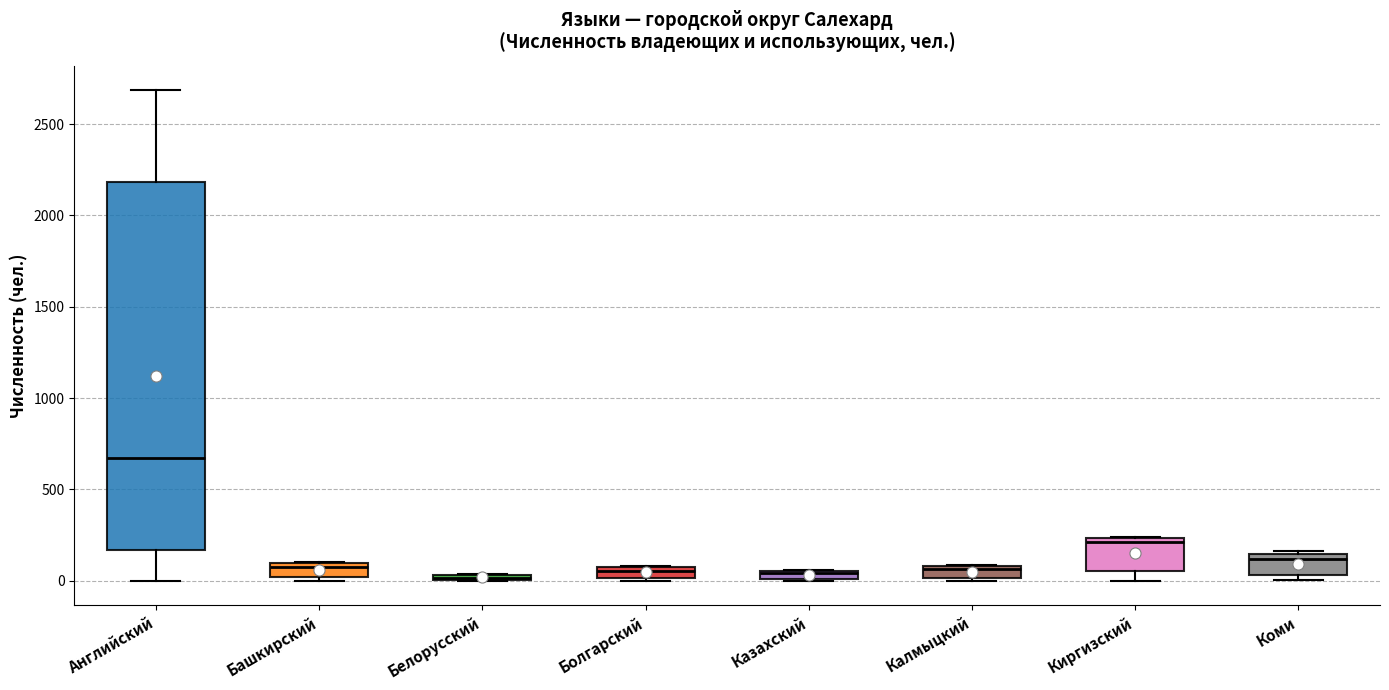

Where does the lower whisker of the box for Киргизский end on the y-axis? The values are not printed on the chart, so give them approximately, as read against the axis.

0